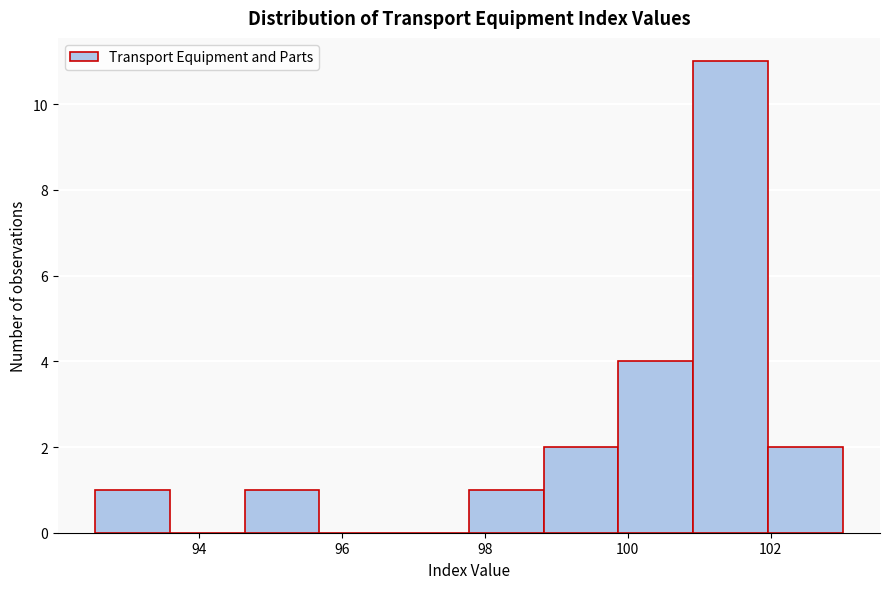

Reading left to right, list every bar in this chart as the range it spans on the x-axis followed by its height. Neither the bar edges nor the heights are printed on the chart, so give them approximately, as read against the axes.

92.6 to 93.6: 1
93.6 to 94.6: 0
94.6 to 95.6: 1
95.6 to 96.8: 0
96.8 to 97.8: 0
97.8 to 98.8: 1
98.8 to 99.8: 2
99.8 to 101.0: 4
101.0 to 102.0: 11
102.0 to 103.0: 2